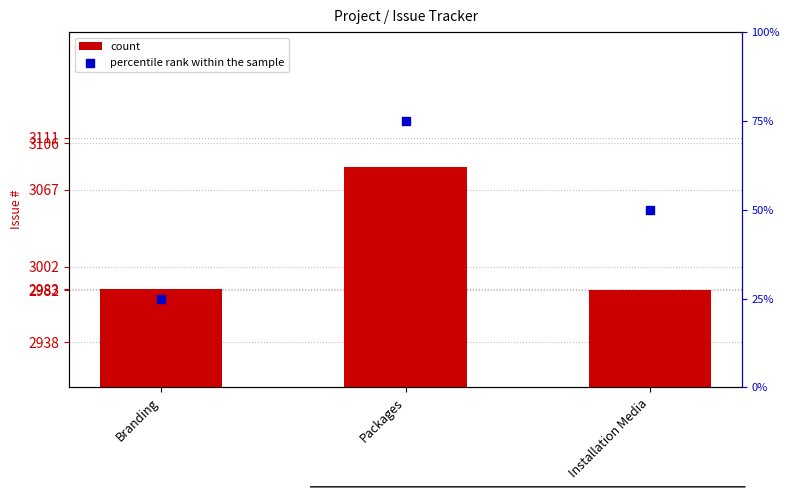

Which series contains the highest Y value?

count